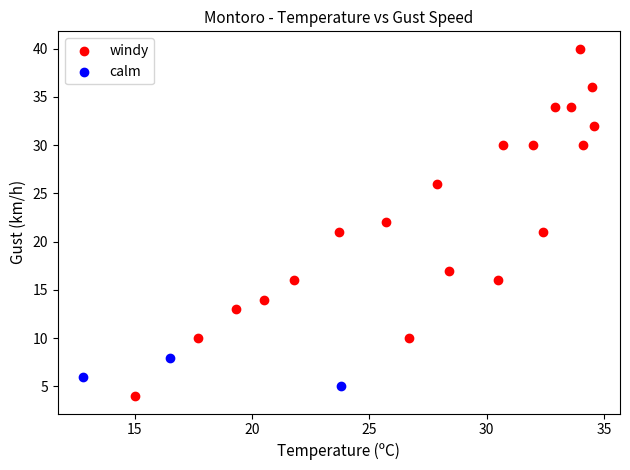

Which series has the widest spread of Y values?

windy